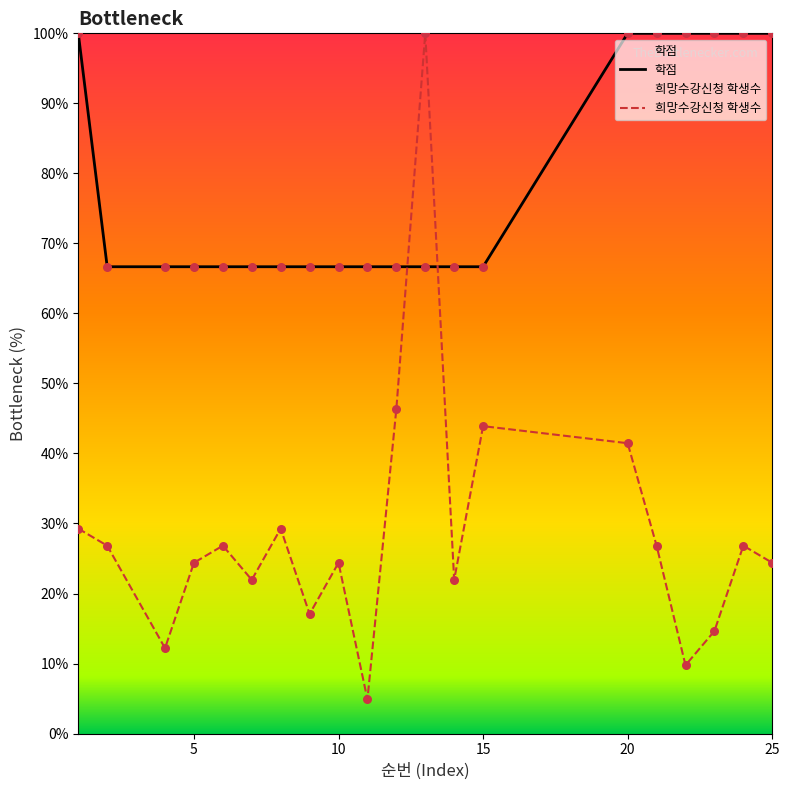

Is the value of 학점 at 21 greater than the value of 희망수강신청 학생수 at 7?

Yes